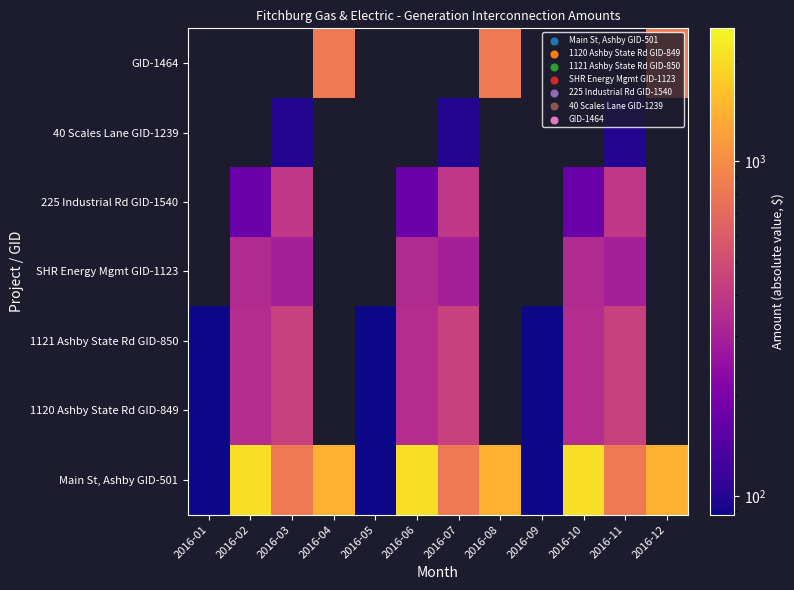

What is the difference between the GID-1464 values at 2016-02 and 2016-12?

831.6